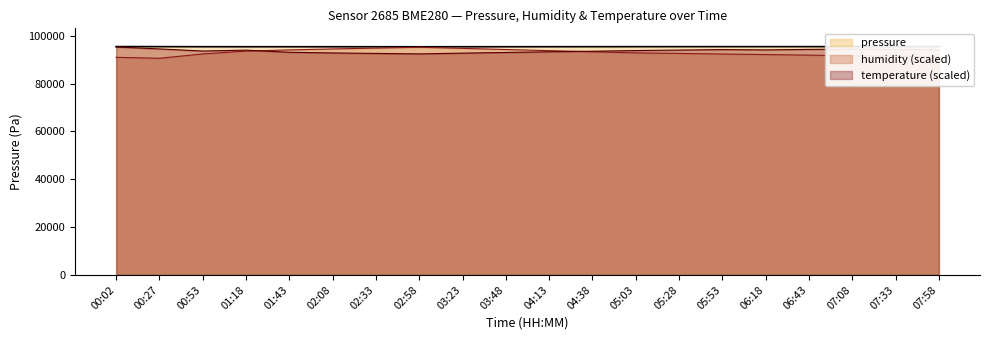

Is the value of pressure at 06:18 greater than the value of humidity at 06:43?

Yes